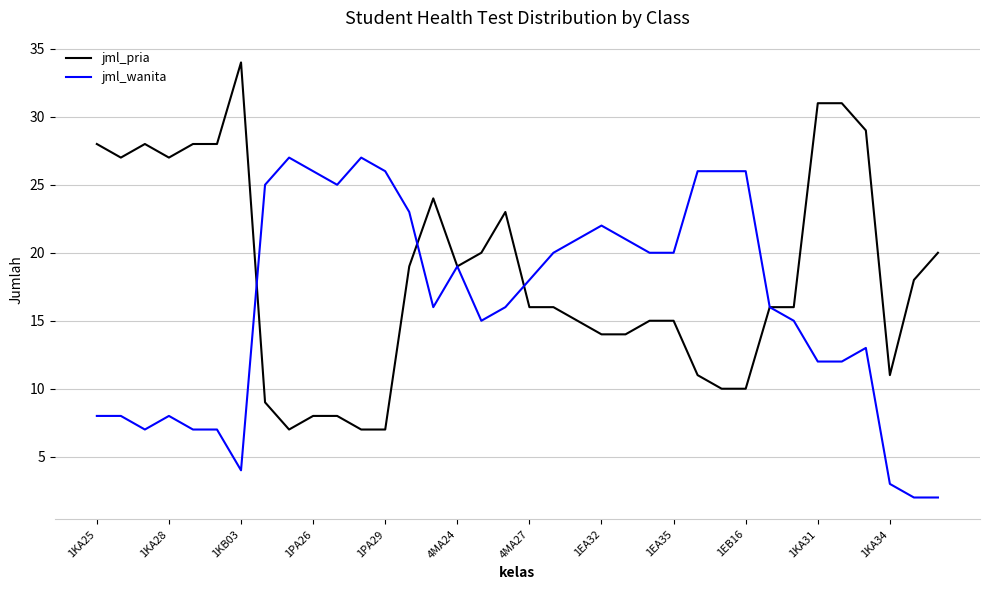

List the series in order of their overall mean, highest first.

jml_pria, jml_wanita